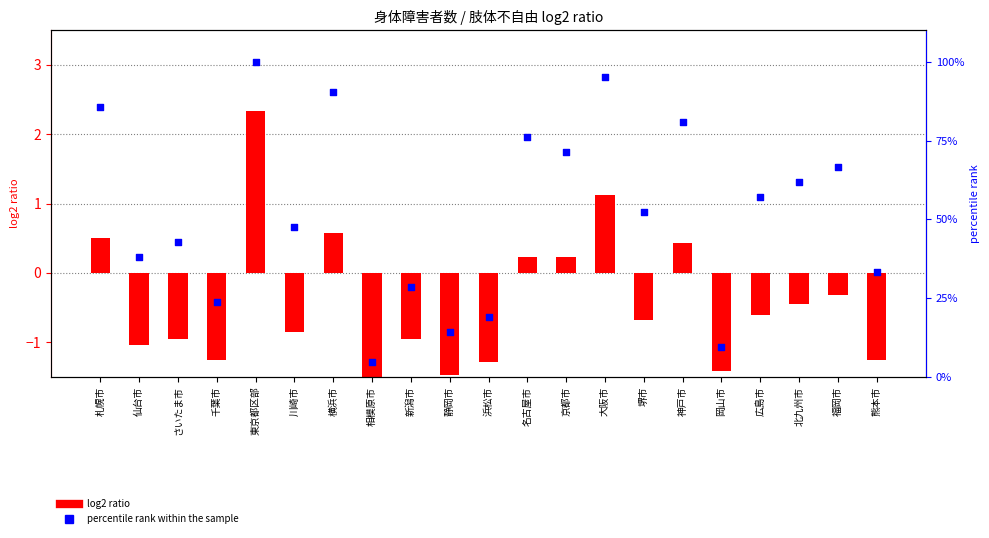

At how many categories does at least one series exceed 74?

6